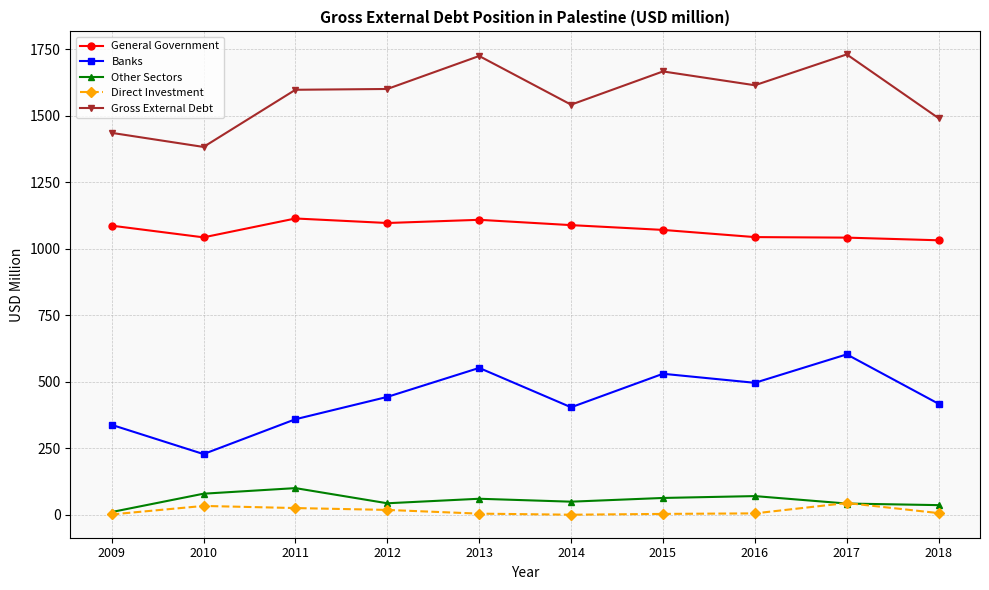

Is it true that Other Sectors equals 36 at 2018?

True